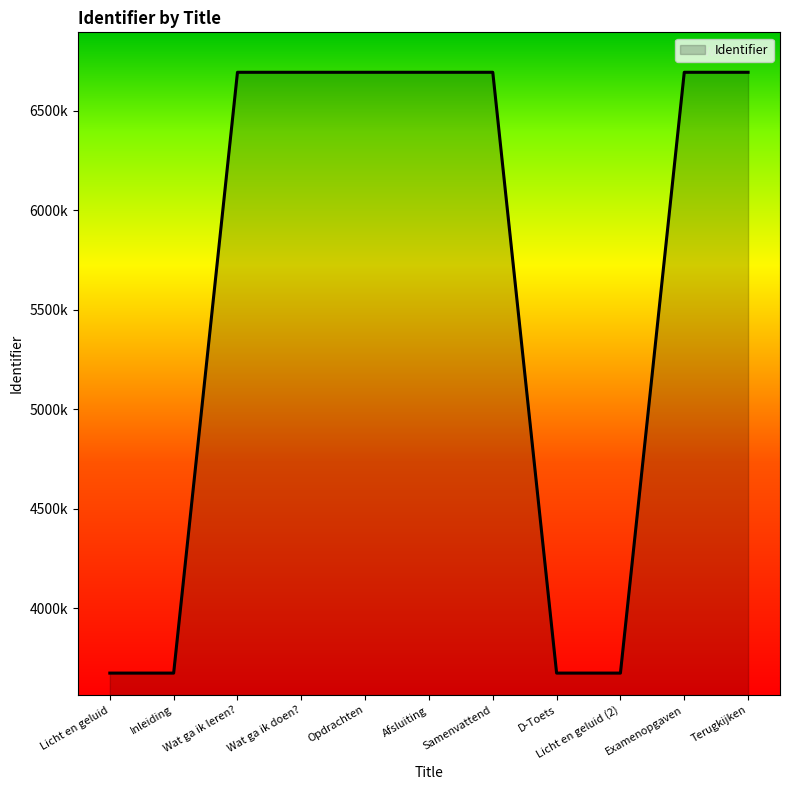

Which has a higher value, Examenopgaven or Wat ga ik leren??

Examenopgaven